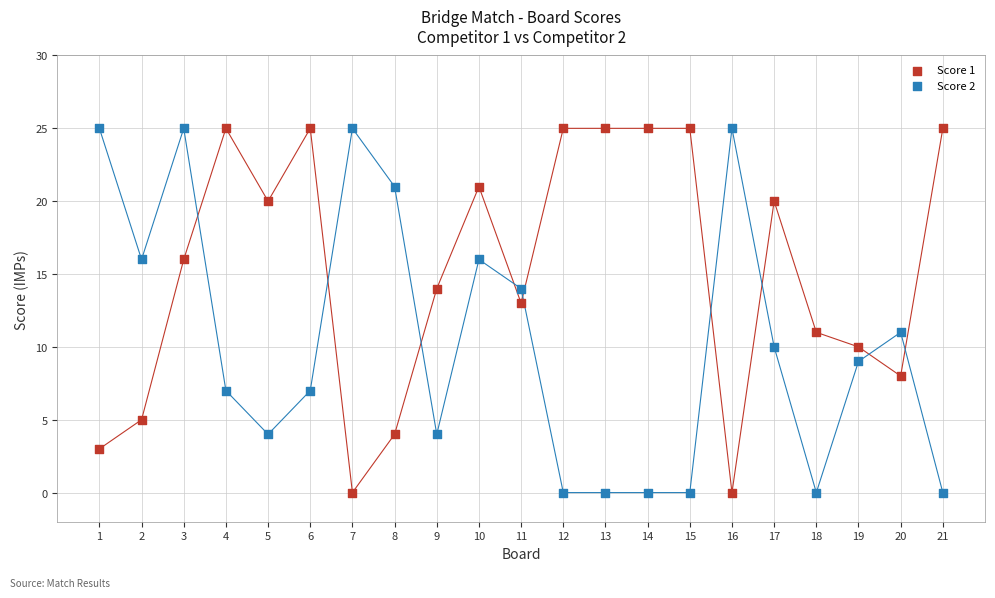

What is the X range (max minus min) for the scatter plot?

20